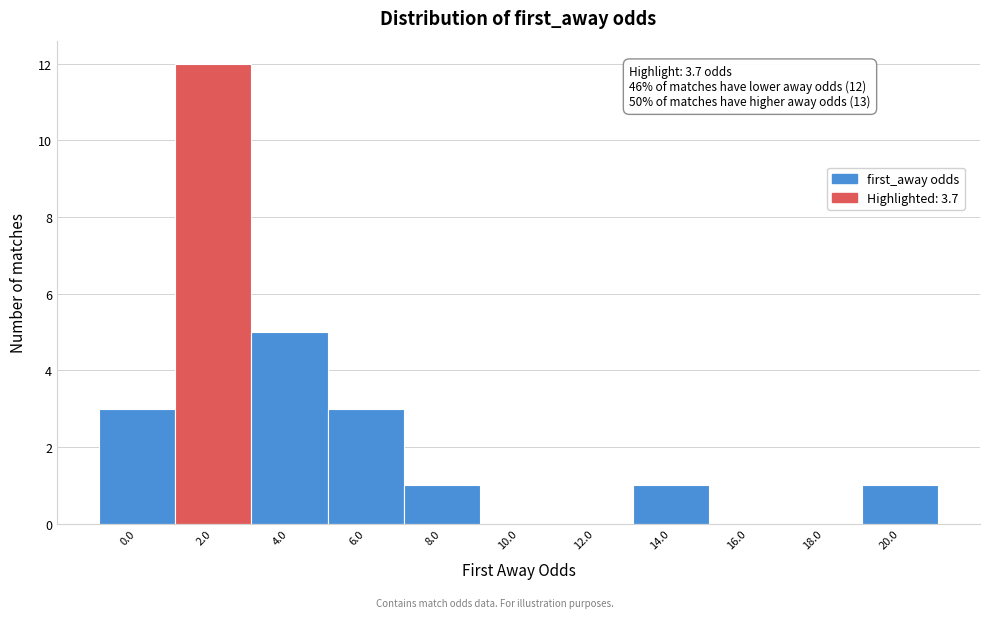

Reading left to right, extract all data points from this chart.

0.0=3	2.0=12	4.0=5	6.0=3	8.0=1	10.0=0	12.0=0	14.0=1	16.0=0	18.0=0	20.0=1